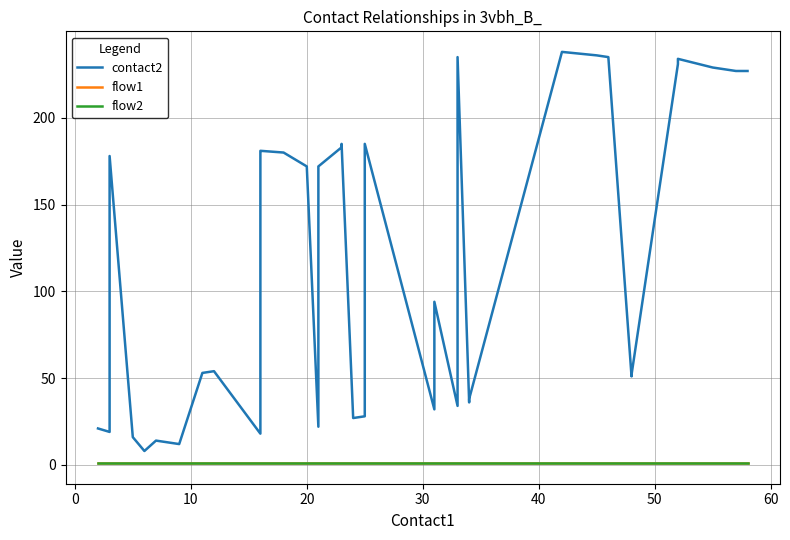

What are all the series names shown in the legend?

contact2, flow1, flow2